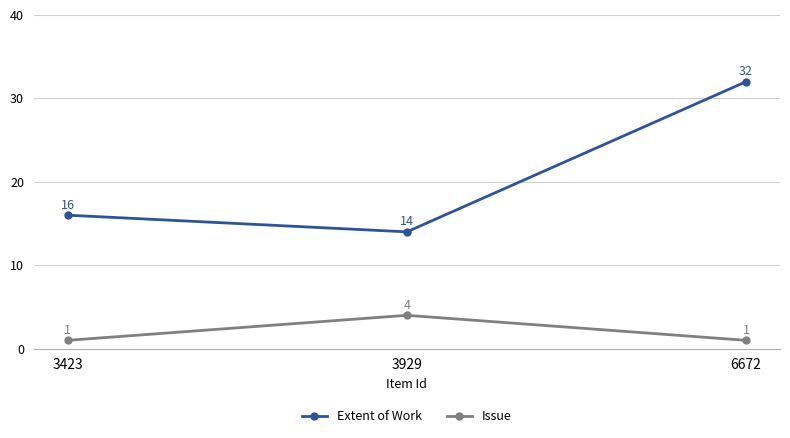

Count the number of data series in this chart.

2